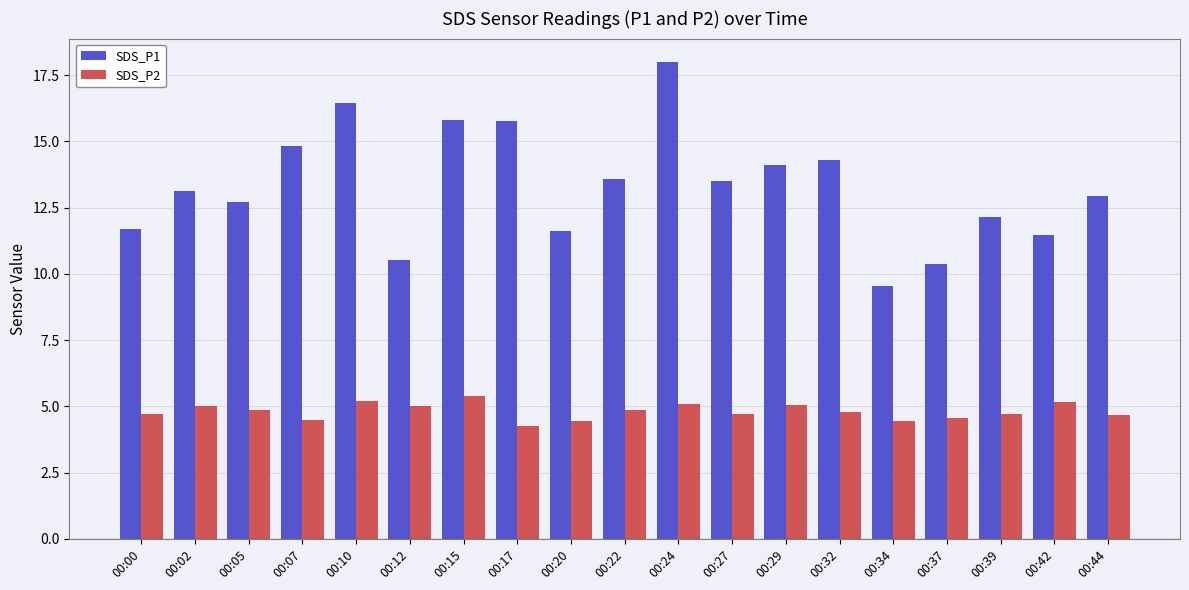

What is the sum of the SDS_P1 values at 00:27 and 00:37?

23.9